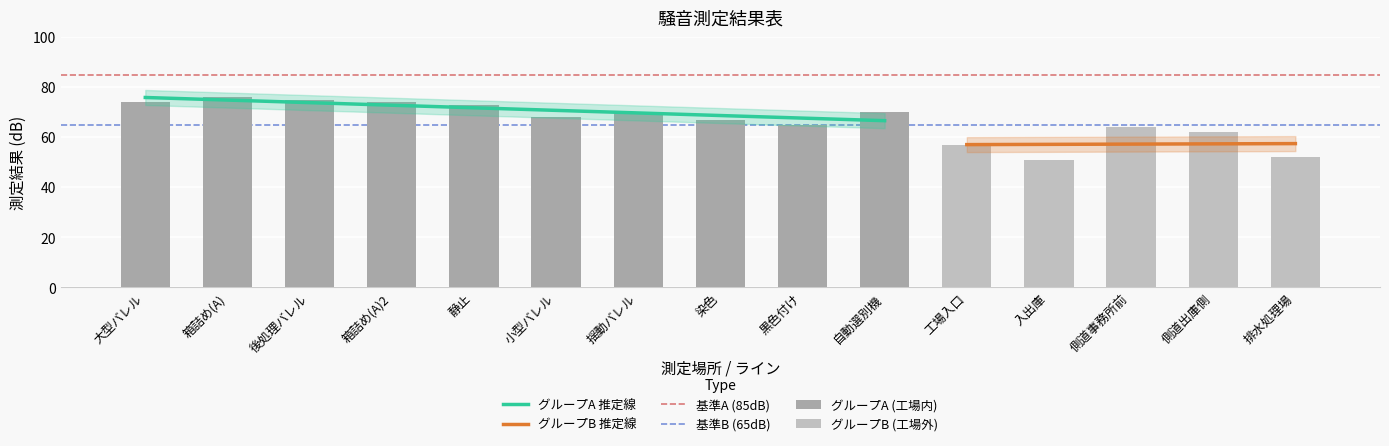

Reading left to right, what are all the values shown in this chart?

大型バレル=74	箱詰め(A)=76	後処理バレル=75	箱詰め(A)2=74	静止=73	小型バレル=68	揺動バレル=70	染色=67	黒色付け=65	自動選別機=70	工場入口=57	入出庫=51	側道事務所前=64	側道出庫側=62	排水処理場=52